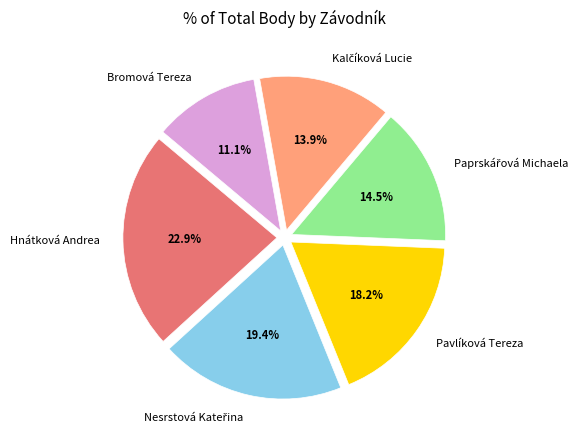

Does Pavlíková Tereza represent more than half of the total?

No